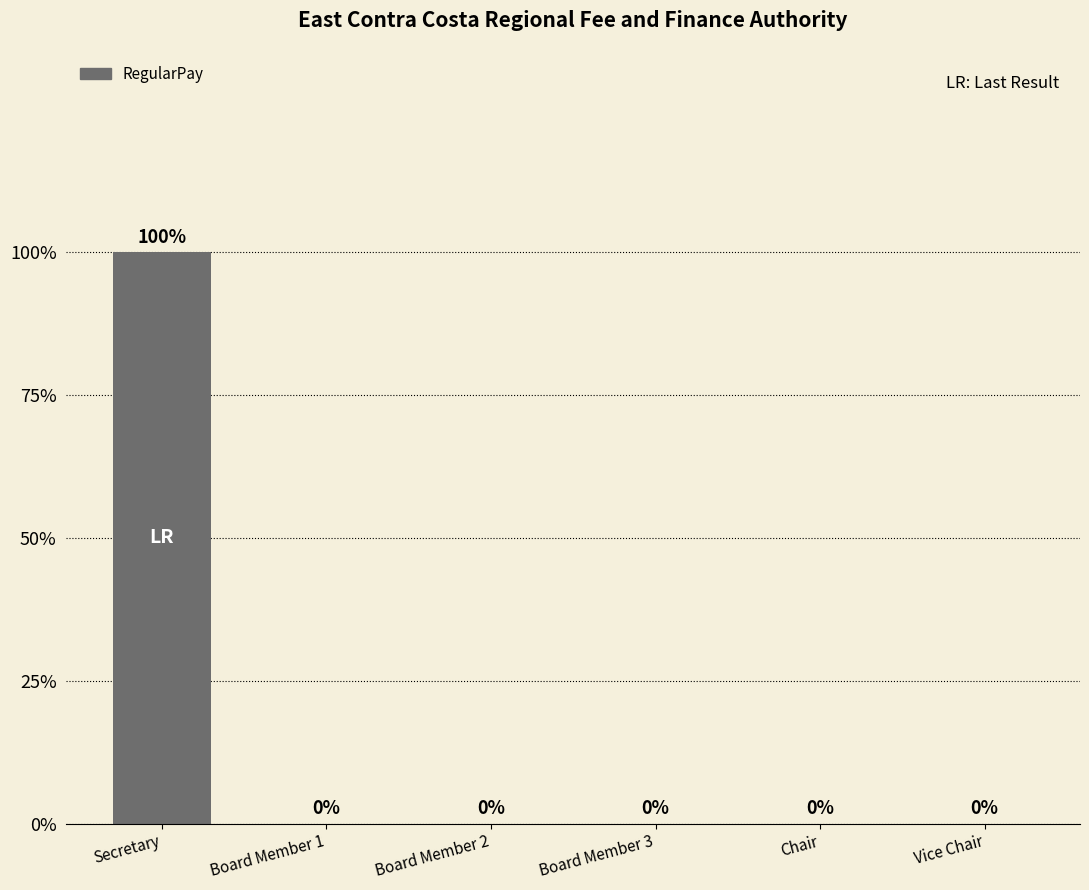

Which label corresponds to the largest value in the chart?

Secretary